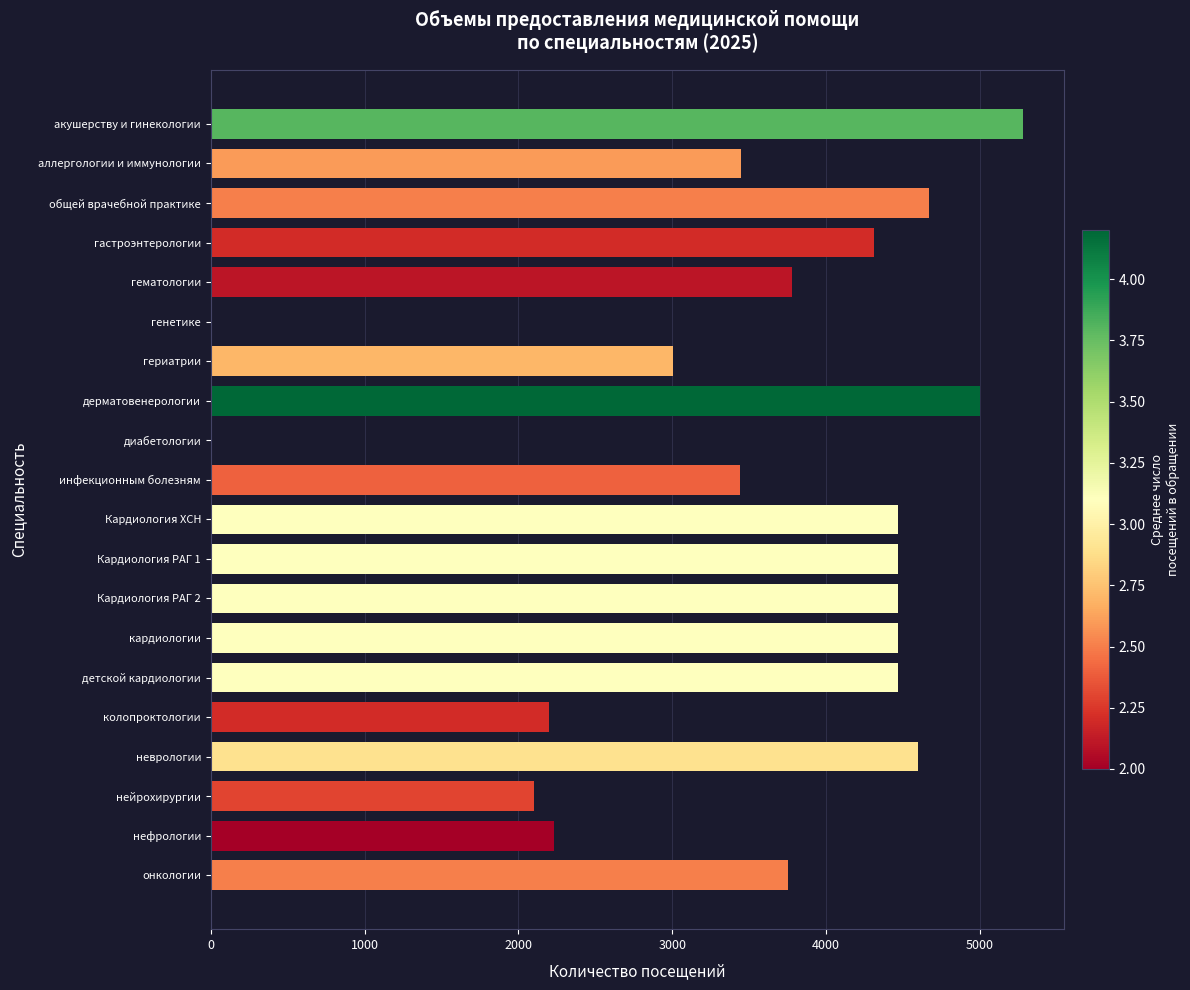

How many categories are shown in the chart?

20